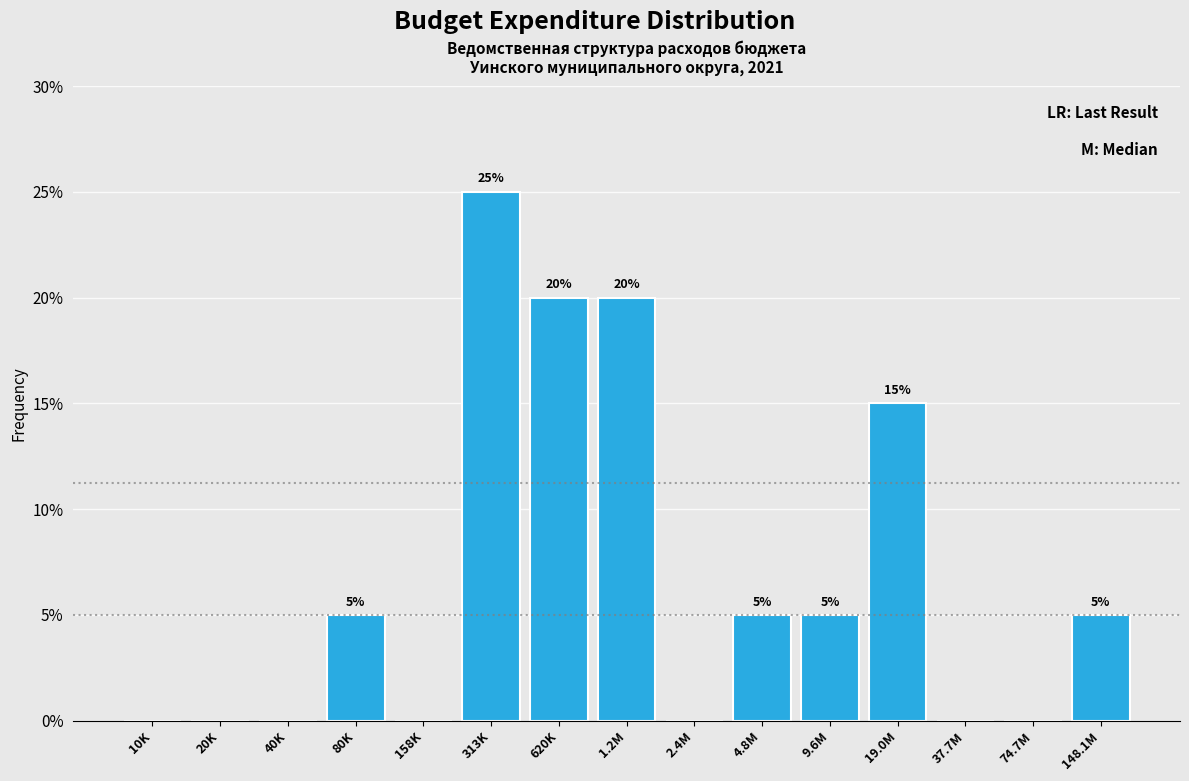

Reading left to right, extract all data points from this chart.

10K=0	20K=0	40K=0	80K=5	158K=0	313K=25	620K=20	1.2M=20	2.4M=0	4.8M=5	9.6M=5	19.0M=15	37.7M=0	74.7M=0	148.1M=5